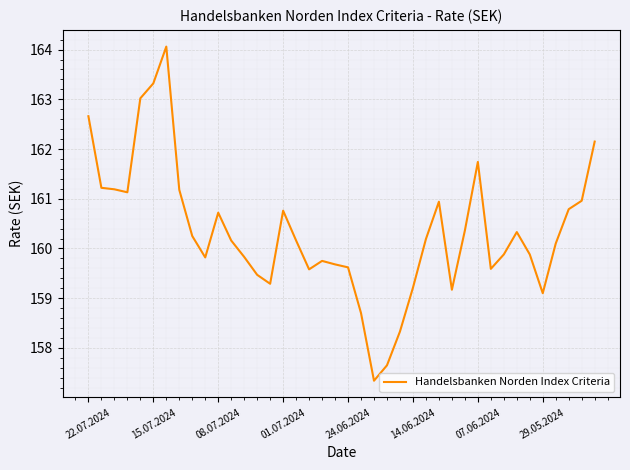

What is the smallest value displayed?

157.3